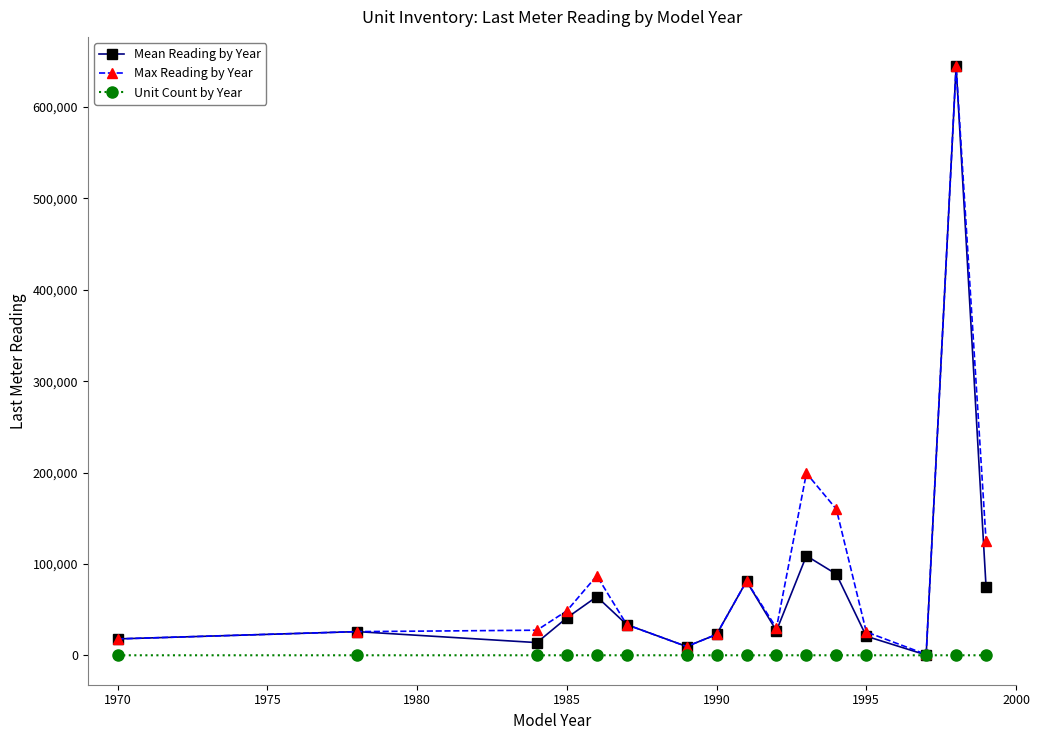

Which series has the largest range (max minus min)?

Mean Reading by Year